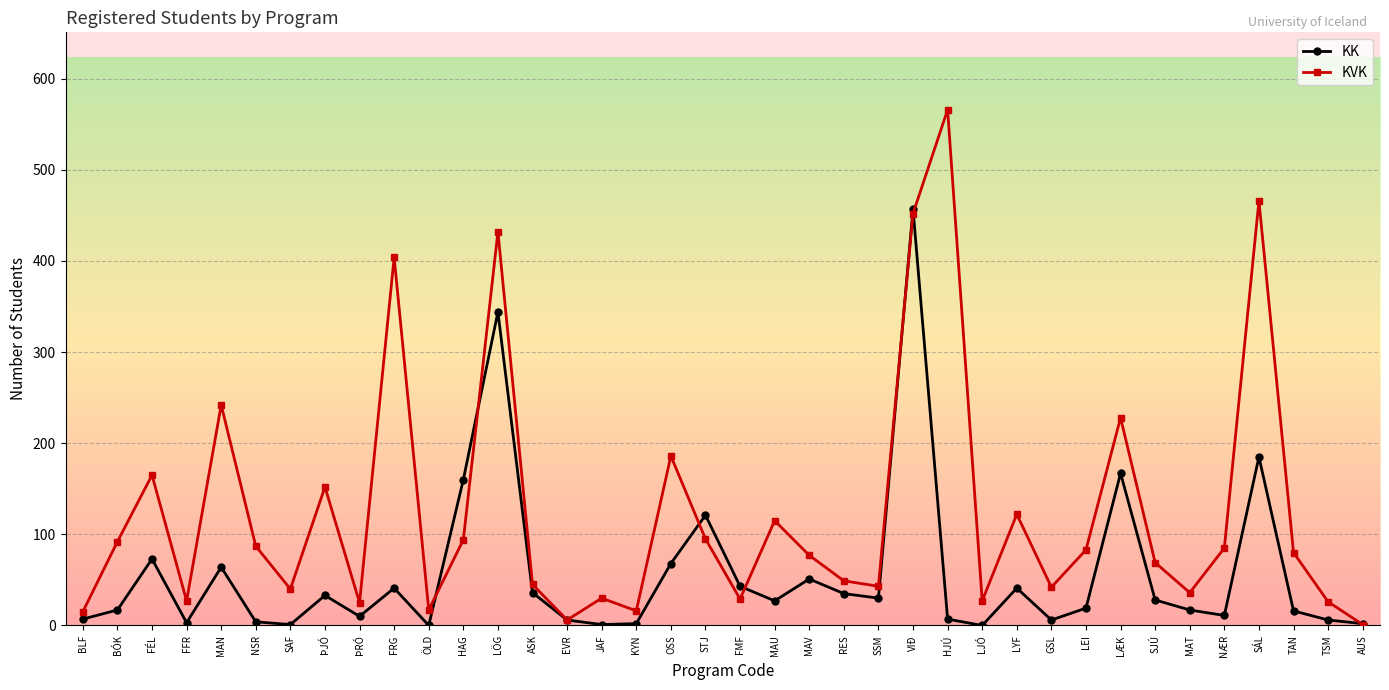

What is the label of the 37th point from the right?

BÓK